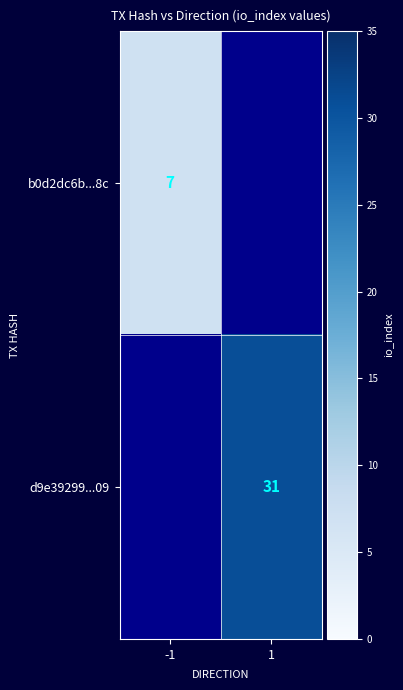

True or false: d9e39299...09 has a value of 19.8 at 1.

False